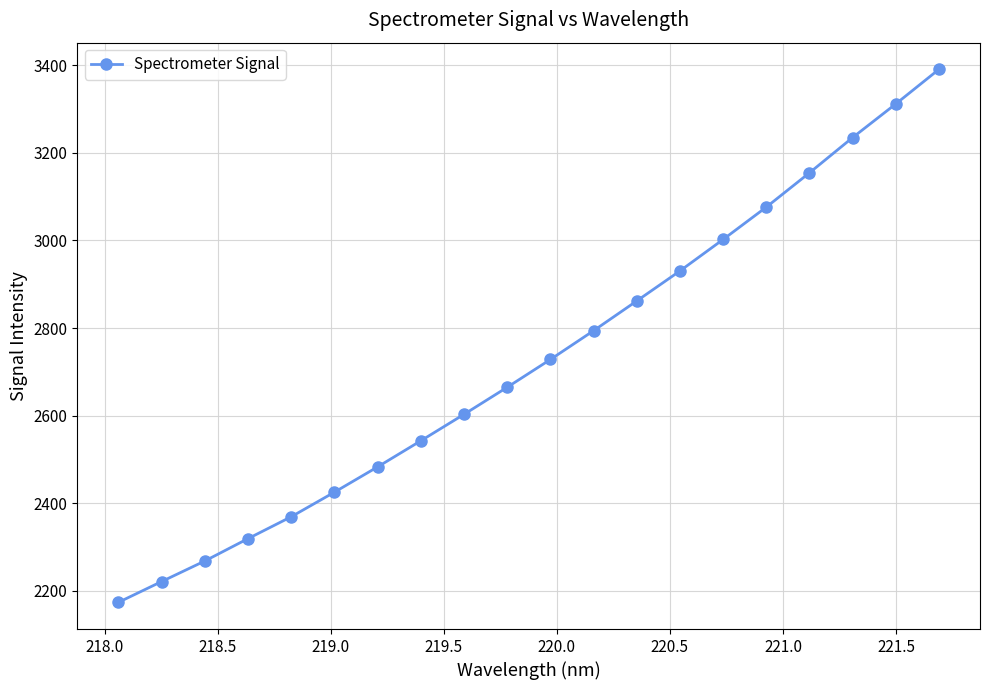

What is the smallest value displayed?

2173.9